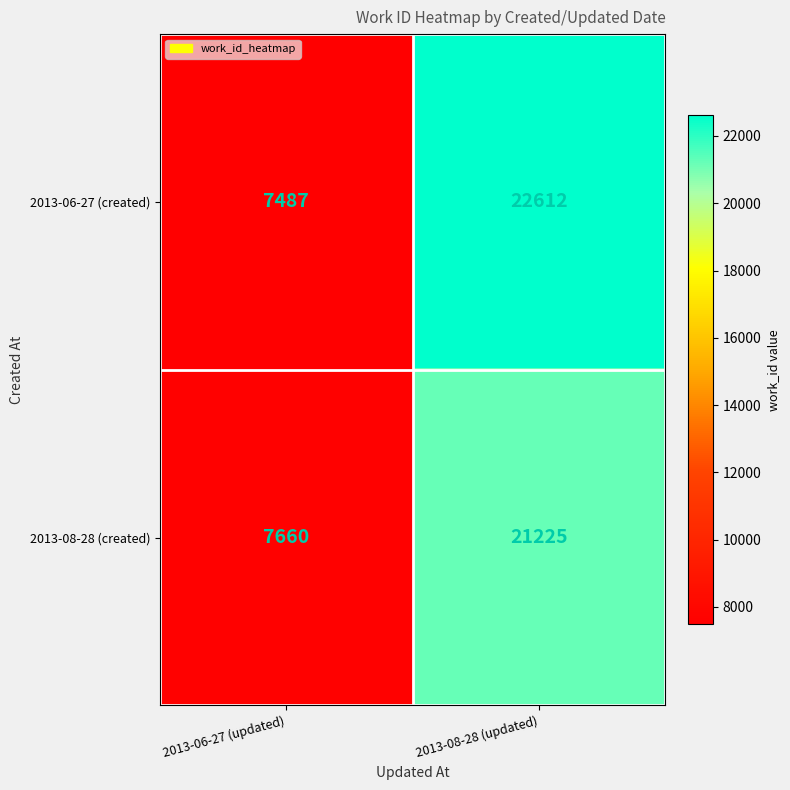

How many distinct data groups are displayed?

2